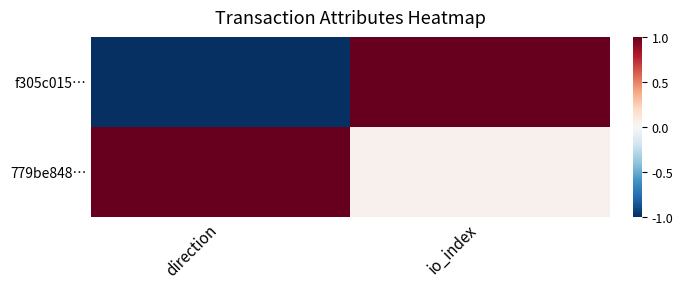

Which series has the widest spread of values?

f305c015…